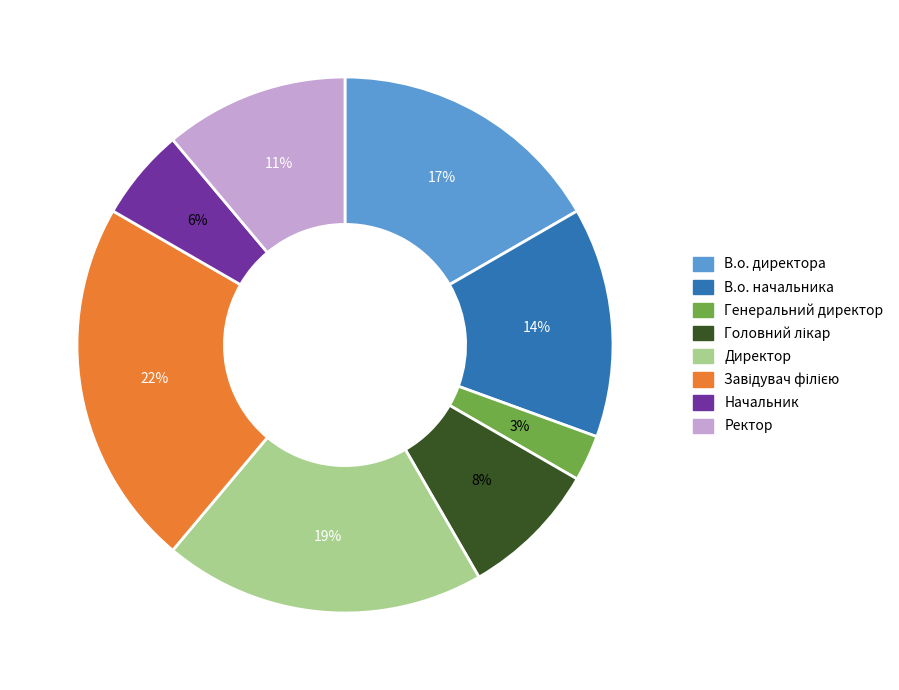

To the nearest percent, what is the difference between the largest and smallest slice percentages?

19%